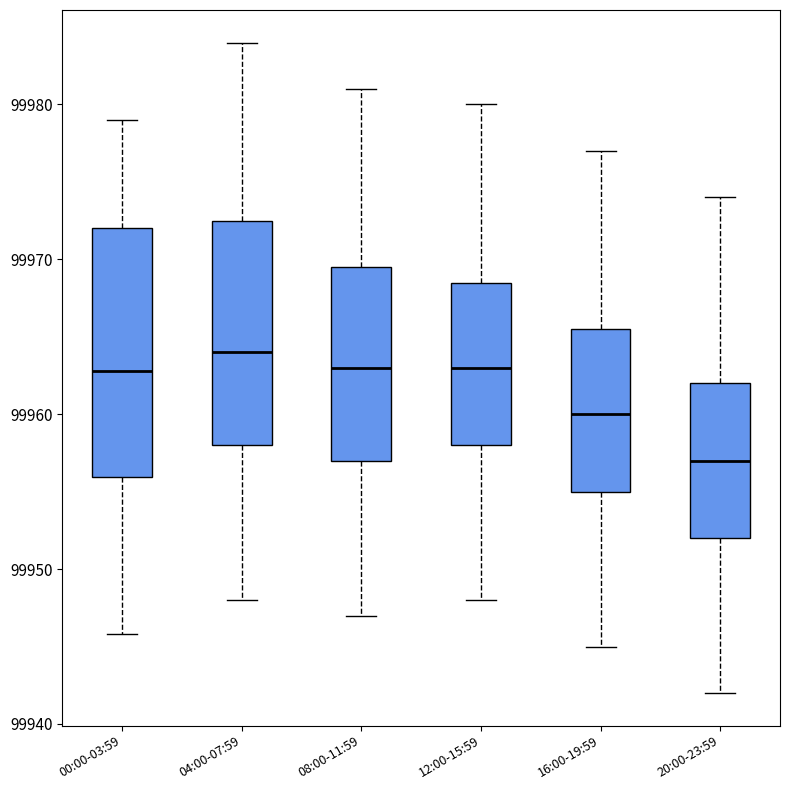

Reading left to right, read every box against the y-axis: the position of its median line, the range the box covers, and the ends of its whiskers. The values are not printed on the chart, so give them approximately, as read against the axis.

00:00-03:59: median 99963, box 99956 to 99972, whiskers 99946 to 99979
04:00-07:59: median 99964, box 99958 to 99973, whiskers 99948 to 99984
08:00-11:59: median 99963, box 99957 to 99970, whiskers 99947 to 99981
12:00-15:59: median 99963, box 99958 to 99969, whiskers 99948 to 99980
16:00-19:59: median 99960, box 99955 to 99966, whiskers 99945 to 99977
20:00-23:59: median 99957, box 99952 to 99962, whiskers 99942 to 99974